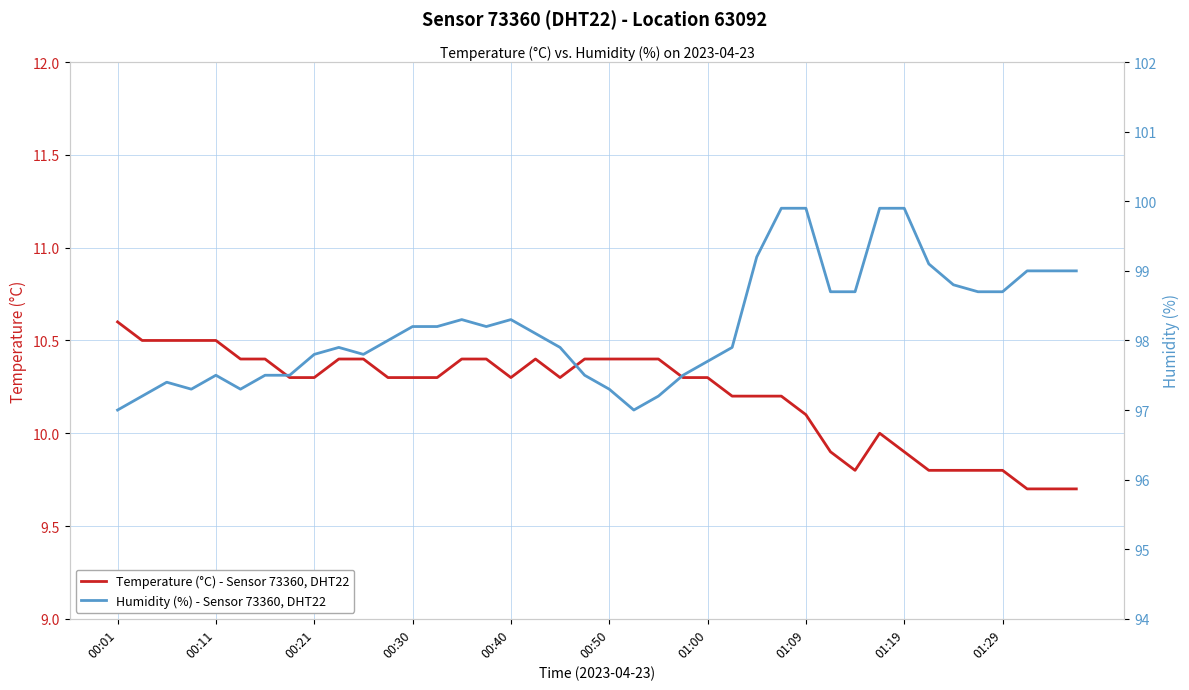

What is the highest value of the Temperature (°C) - Sensor 73360, DHT22 series?

10.6